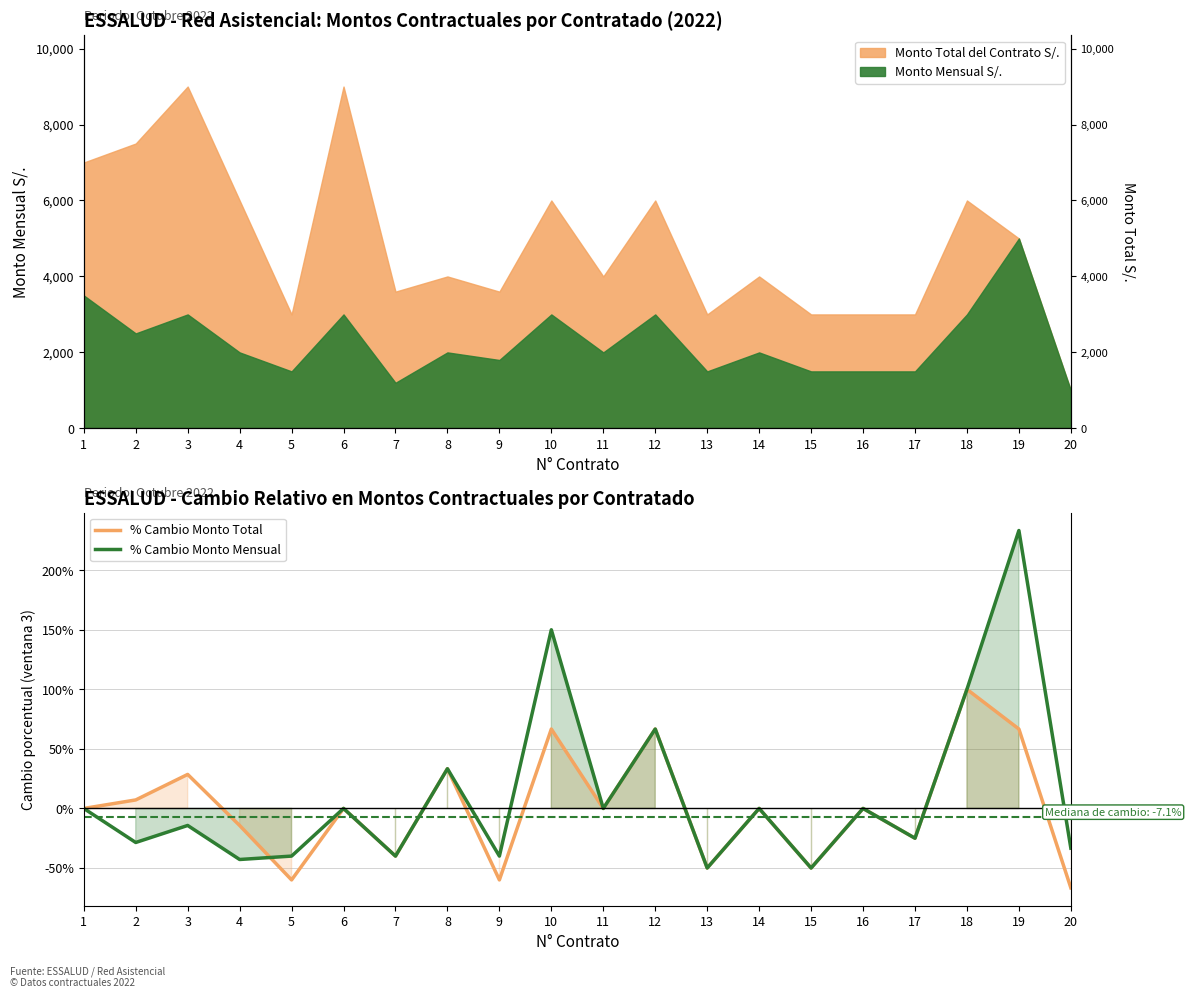

Is the value of % Cambio Monto Total at 12 greater than the value of % Cambio Monto Mensual at 17?

Yes